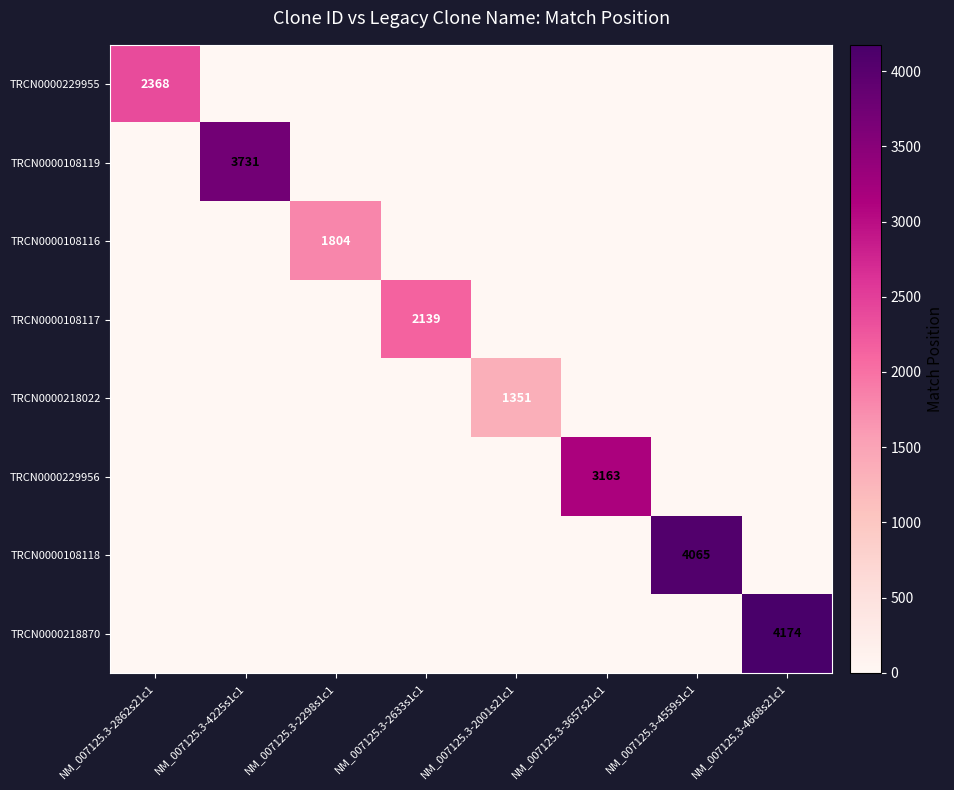

What is the difference between the highest and lowest values at NM_007125.3-2633s1c1?

2139